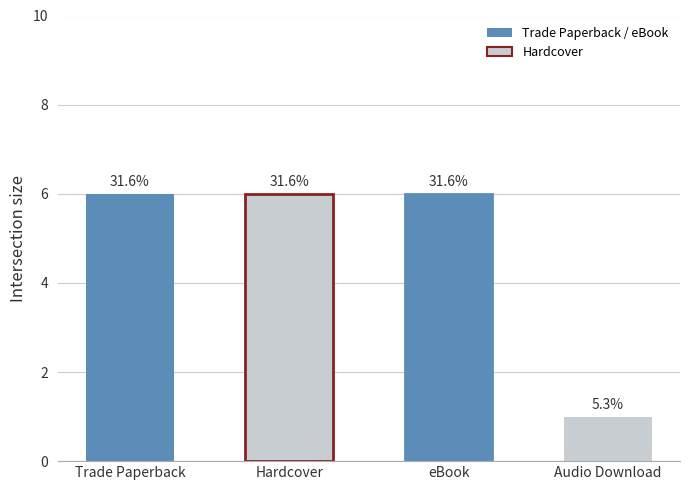

Are the bars horizontal?

No